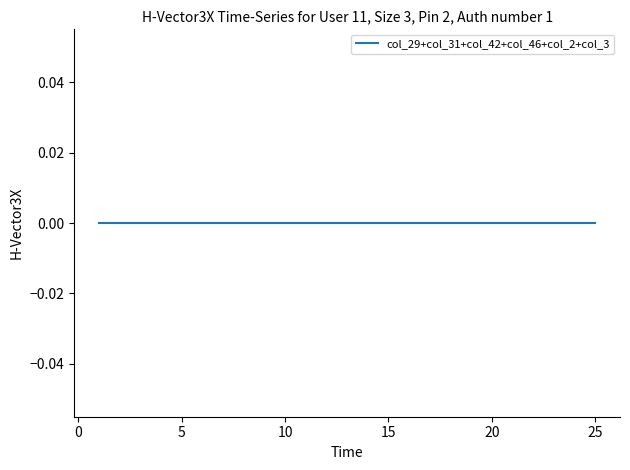

The chart shows a value of 16 at 11. True or false?

False